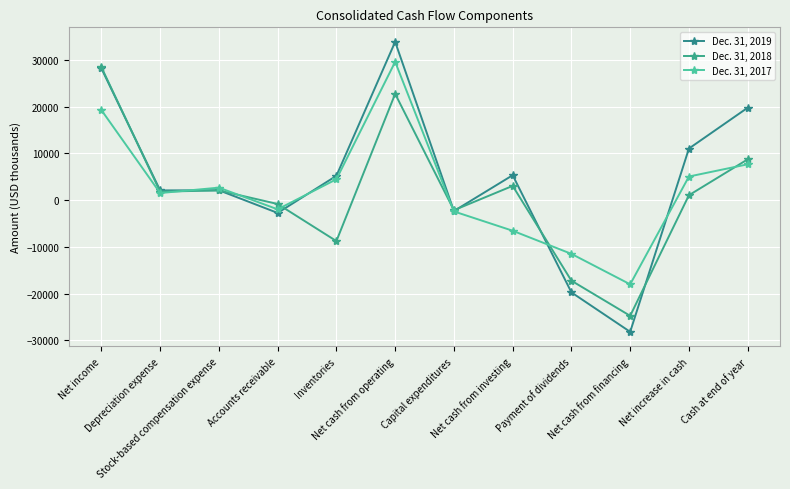

What is the highest value of the Dec. 31, 2019 series?

33917